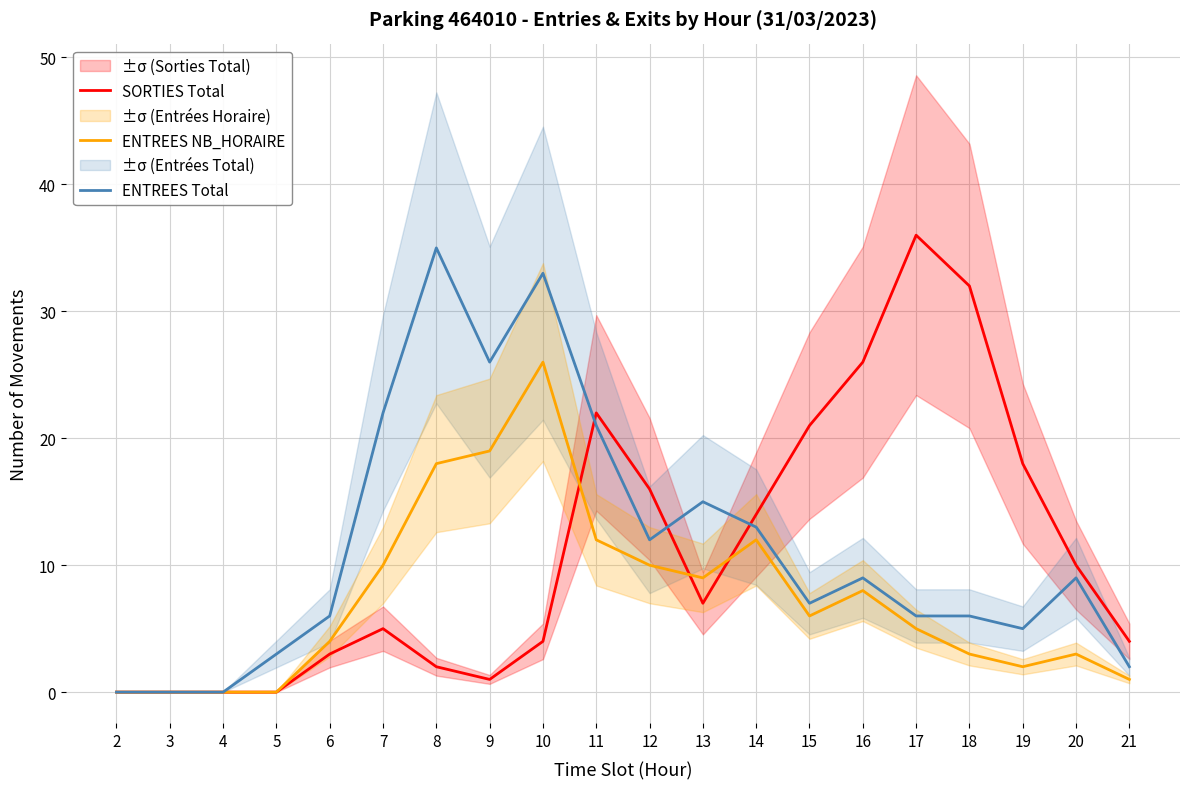

What is the difference between the highest and lowest values at 9?

25